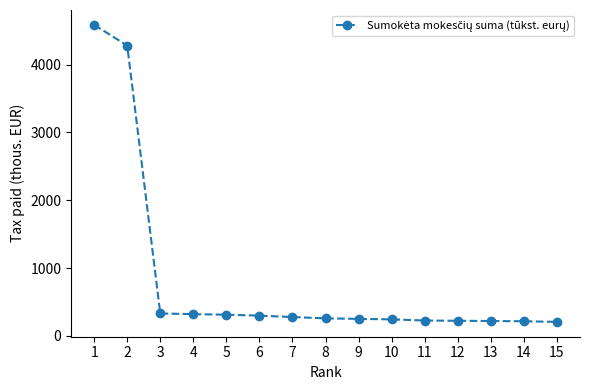

What is the value of the 10th point from the left?

243